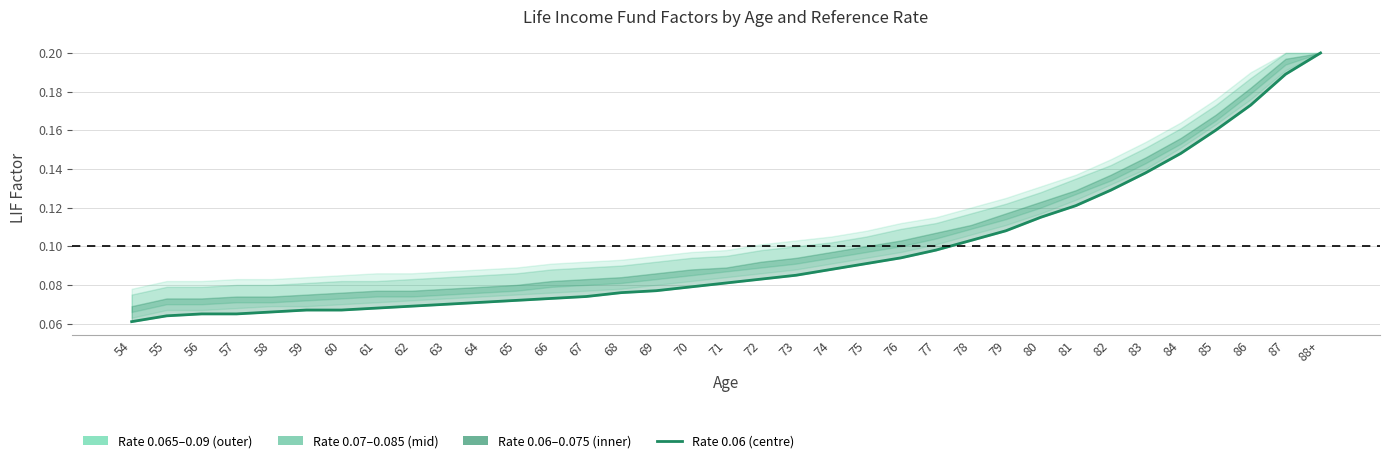

List the labels in order of value, largest first.

88+, 87, 86, 85, 84, 83, 82, 81, 80, 79, 78, 77, 76, 75, 74, 73, 72, 71, 70, 69, 68, 67, 66, 65, 64, 63, 62, 61, 59, 60, 58, 56, 57, 55, 54